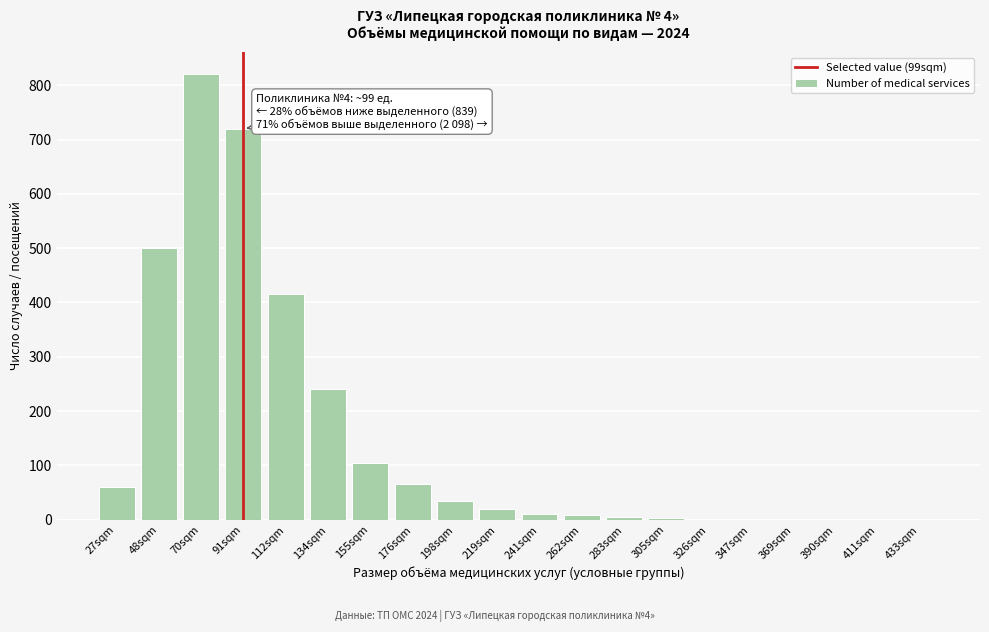

True or false: the data shows 10 at 241sqm.

True